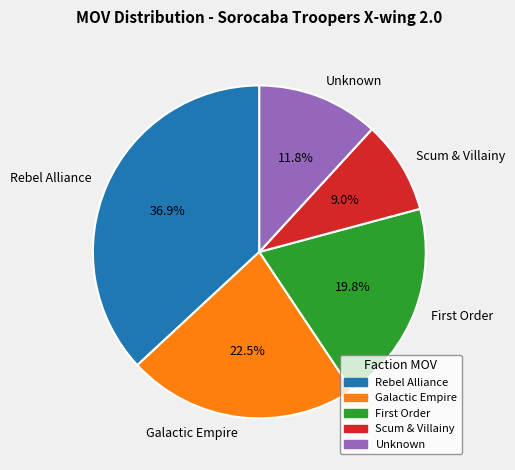

What is the largest slice in the pie chart?

Rebel Alliance